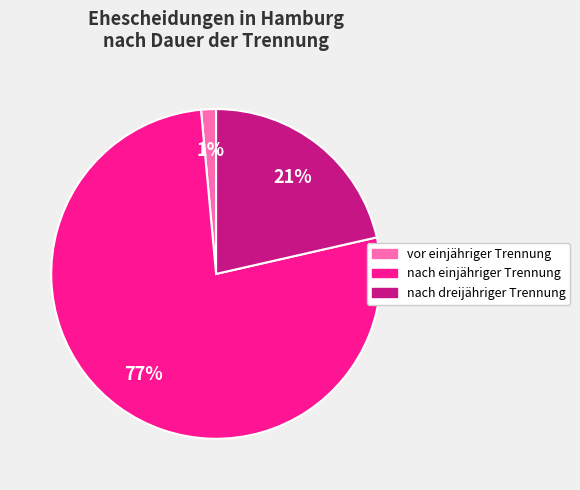

Which category has the biggest portion of the pie?

nach einjähriger Trennung